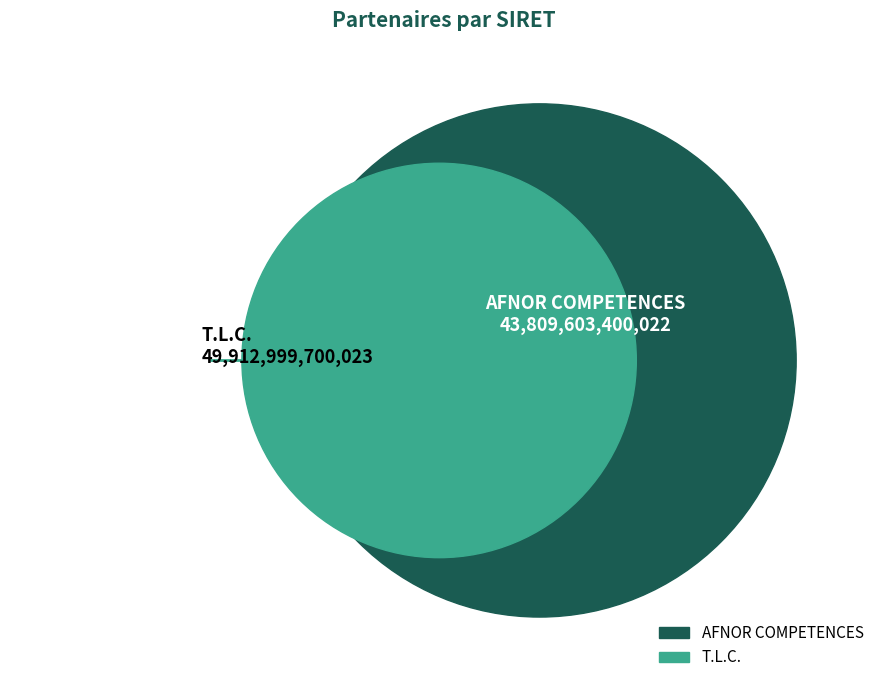

To the nearest percent, what is the combined percentage of AFNOR COMPETENCES and T.L.C.?

100%